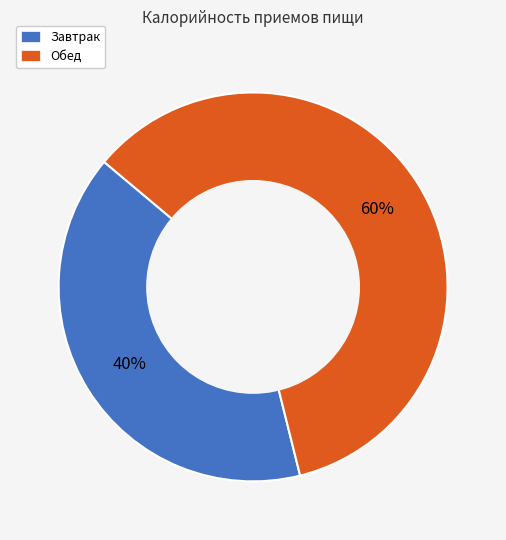

To the nearest percent, what percentage of the pie is Обед?

60%